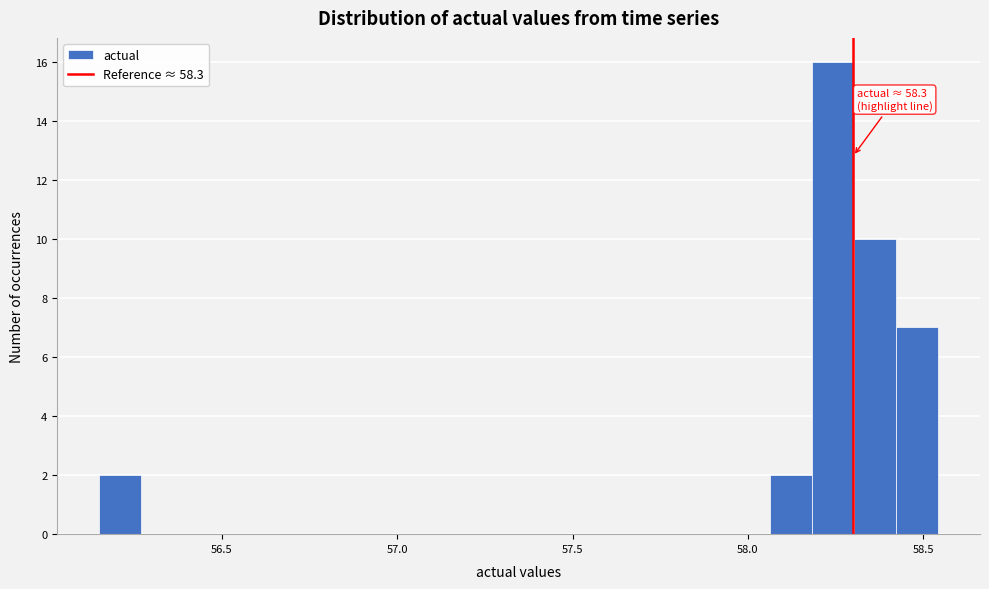

Around what value on the x-axis is the tallest bar? Give the approximate position of its centre, as read against the axis.

58.25